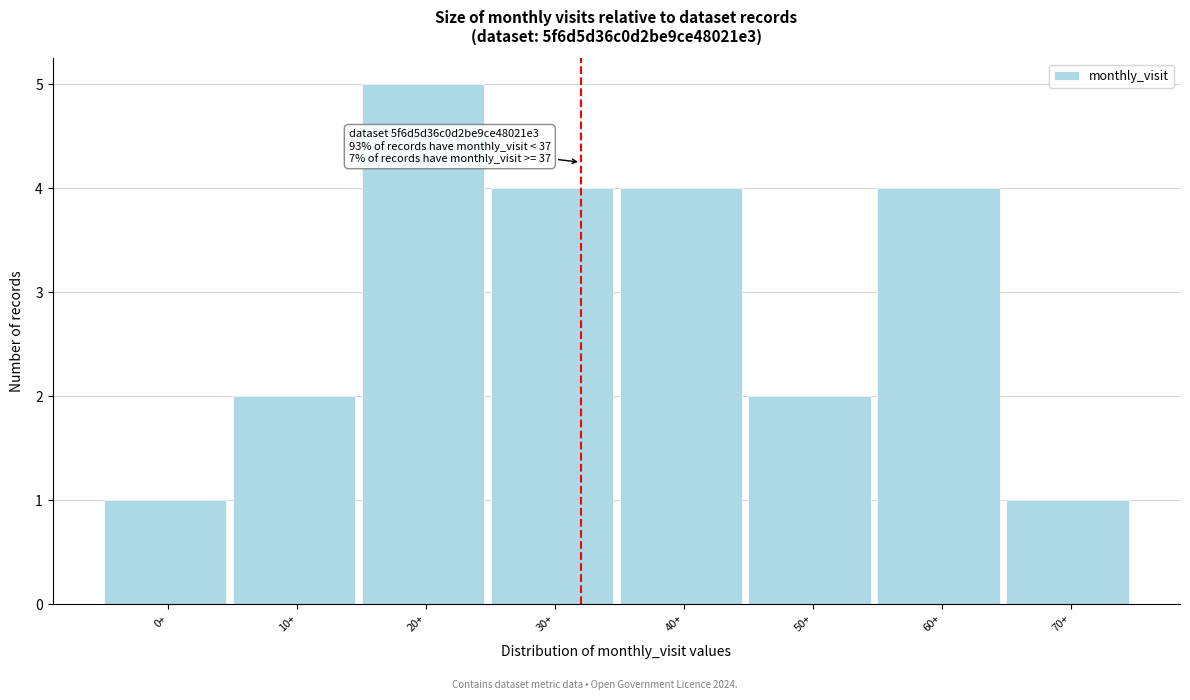

Reading left to right, list all the values displayed in this chart.

1	2	5	4	4	2	4	1